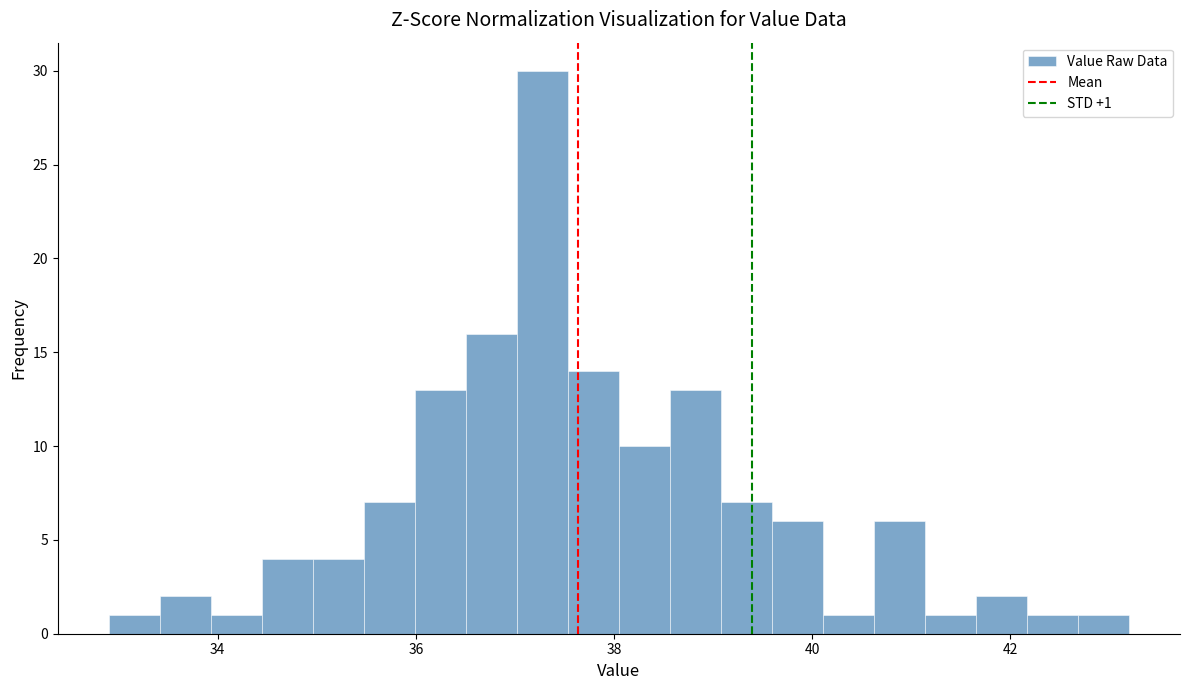

Around what value on the x-axis is the tallest bar? Give the approximate position of its centre, as read against the axis.

37.2